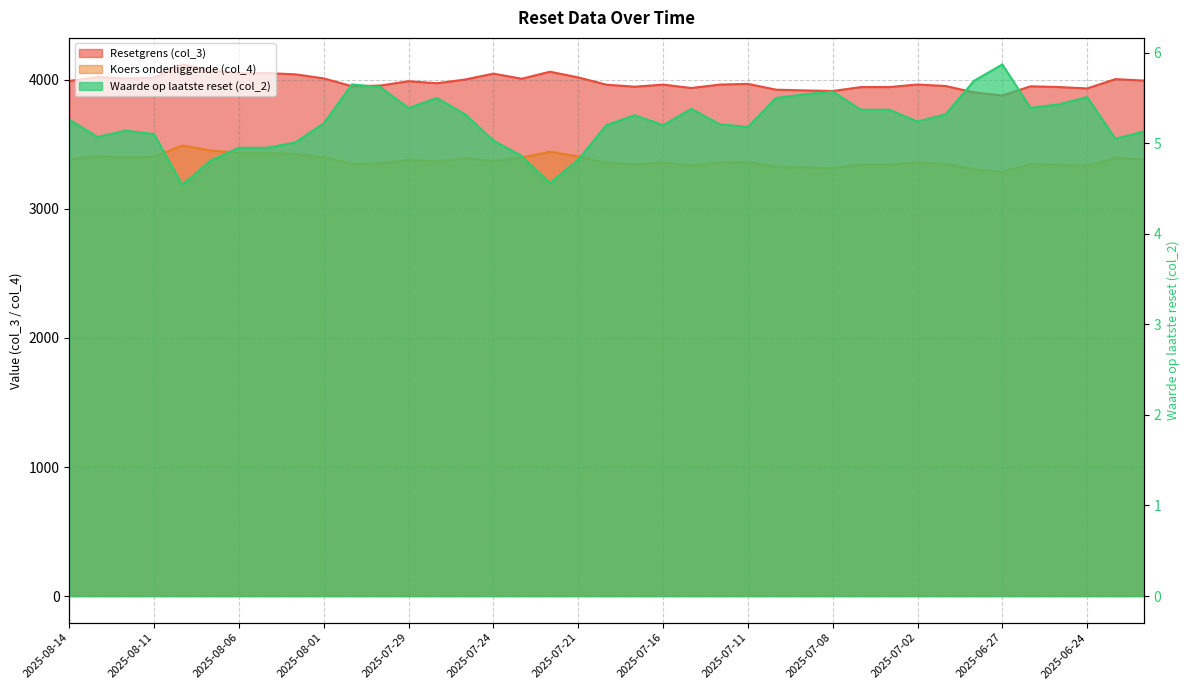

The Resetgrens (col_3) series shows 2505.9 at 2025-07-08. True or false?

False